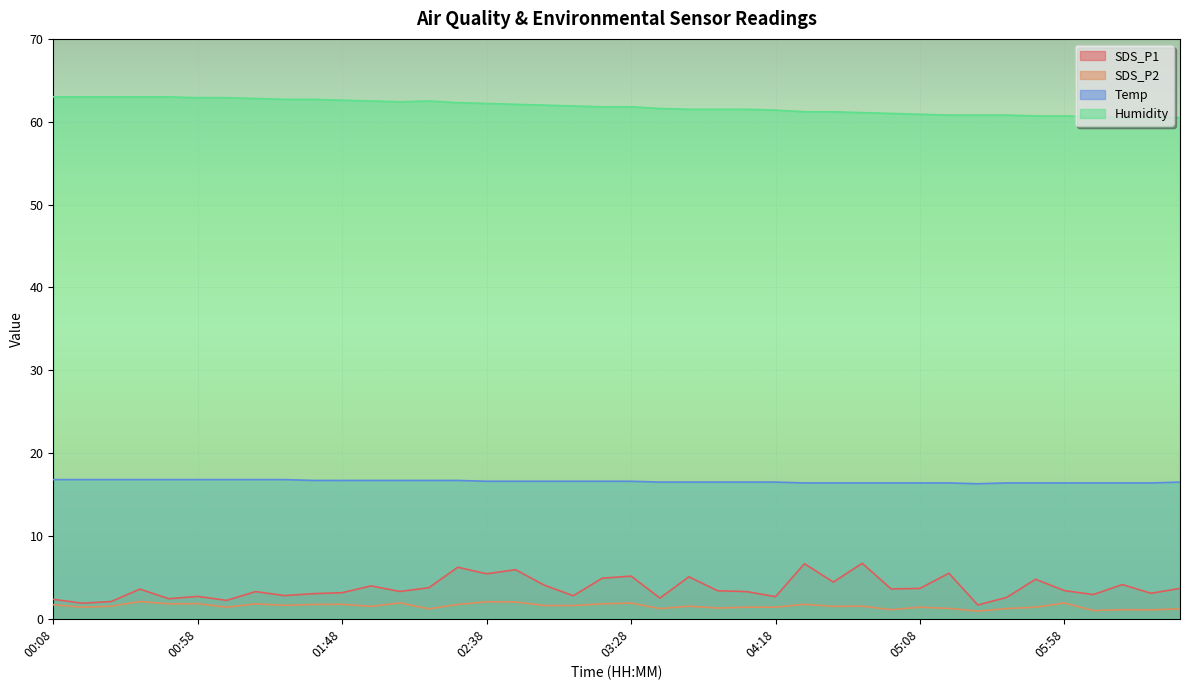

What position from the right is 03:38?

19